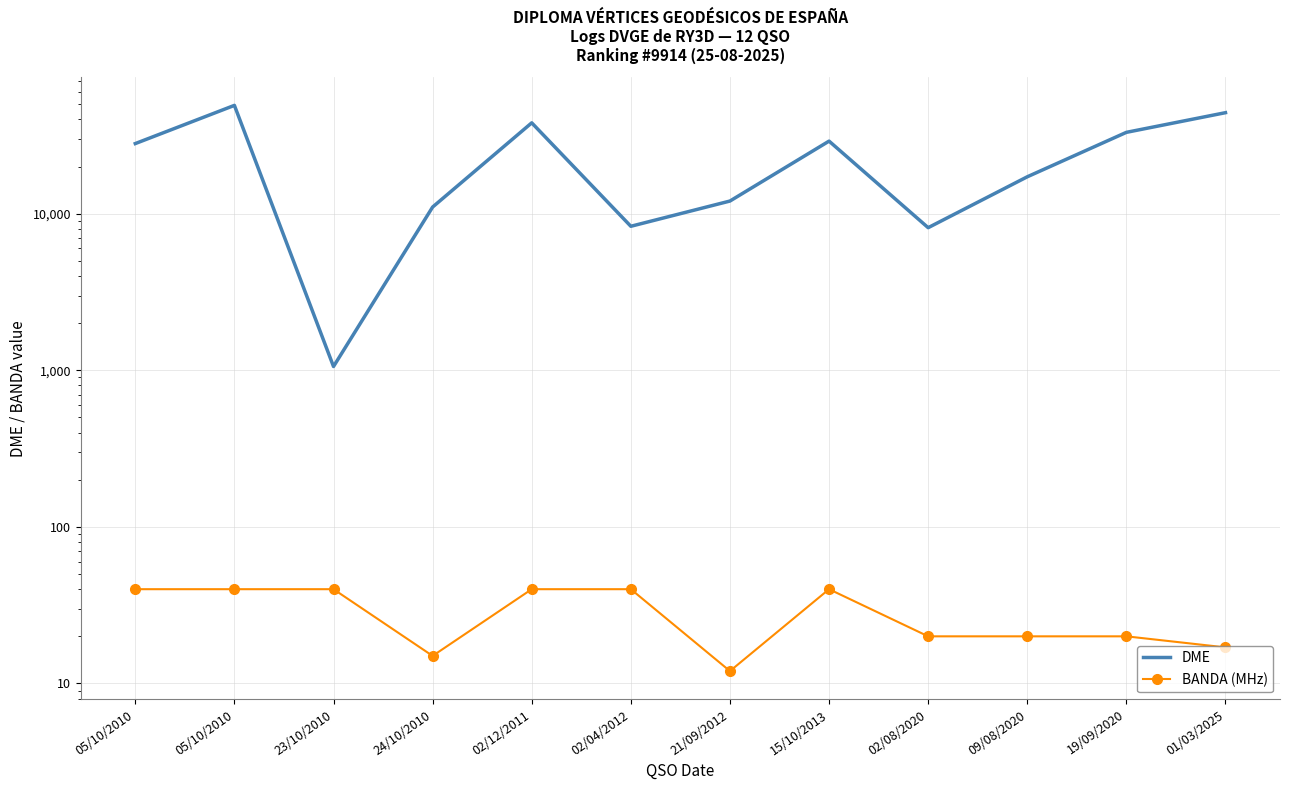

What is the highest value of the DME series?

49141